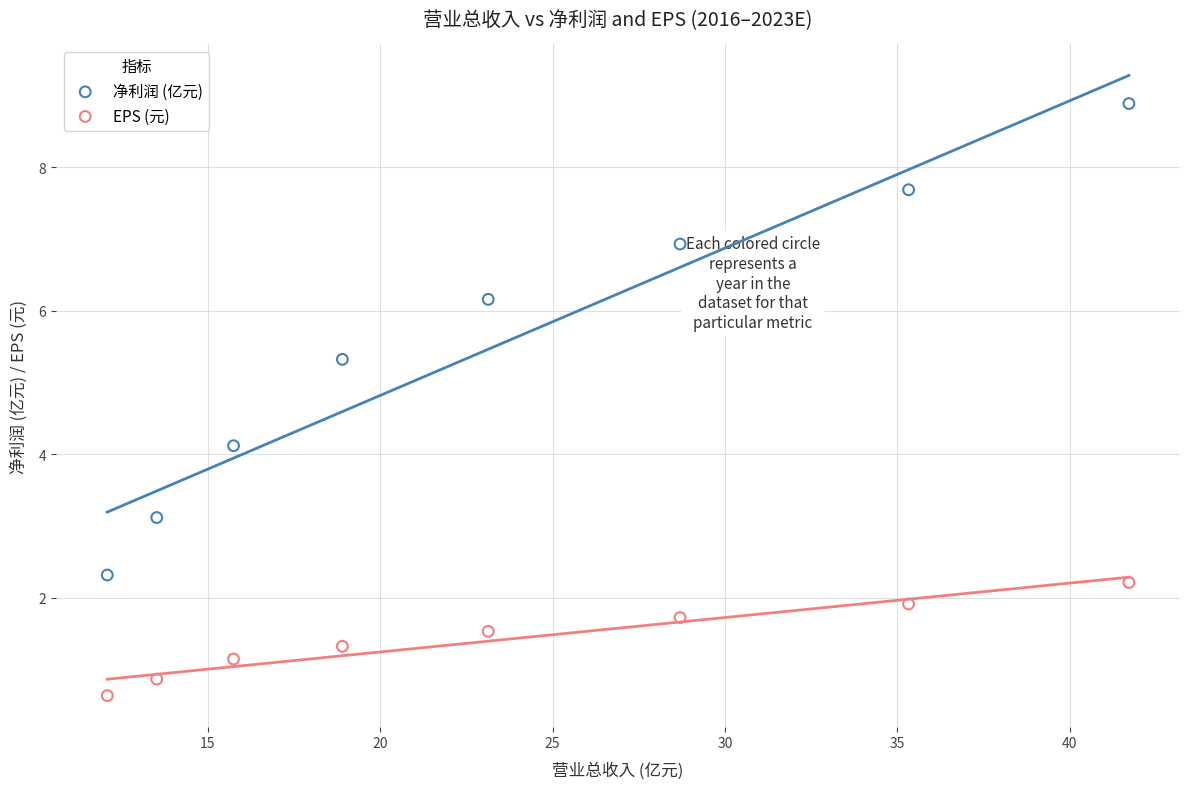

Which series has the largest Y range (max minus min)?

净利润 (亿元)